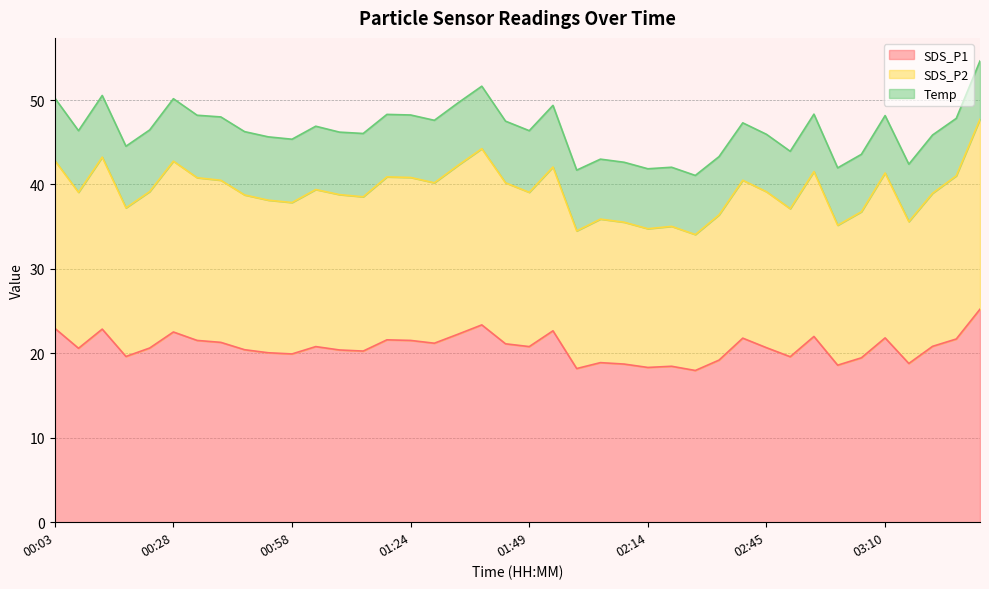

True or false: SDS_P1 and SDS_P2 cross at least once.

False